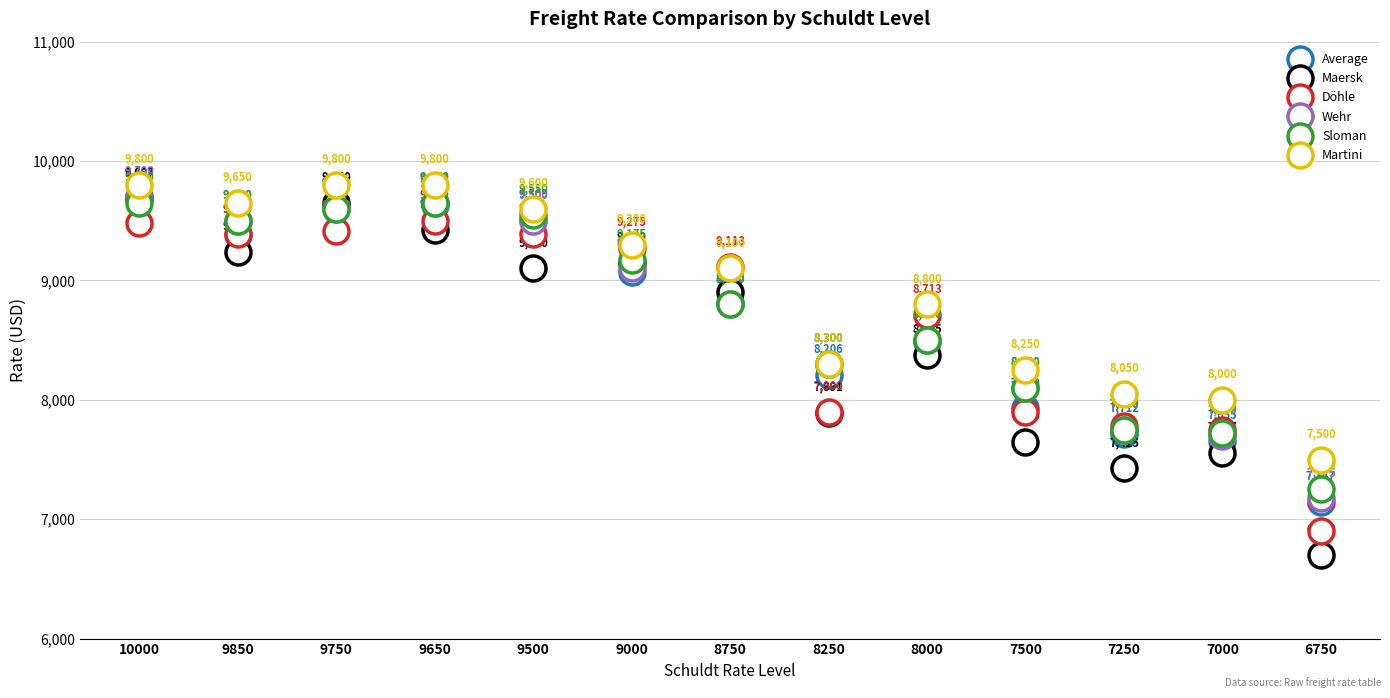

At which category is the sum across all series the highest?

10000